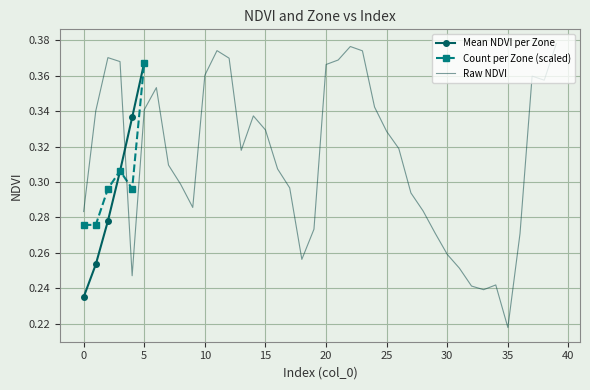

How many values are between 0 and 1?

40